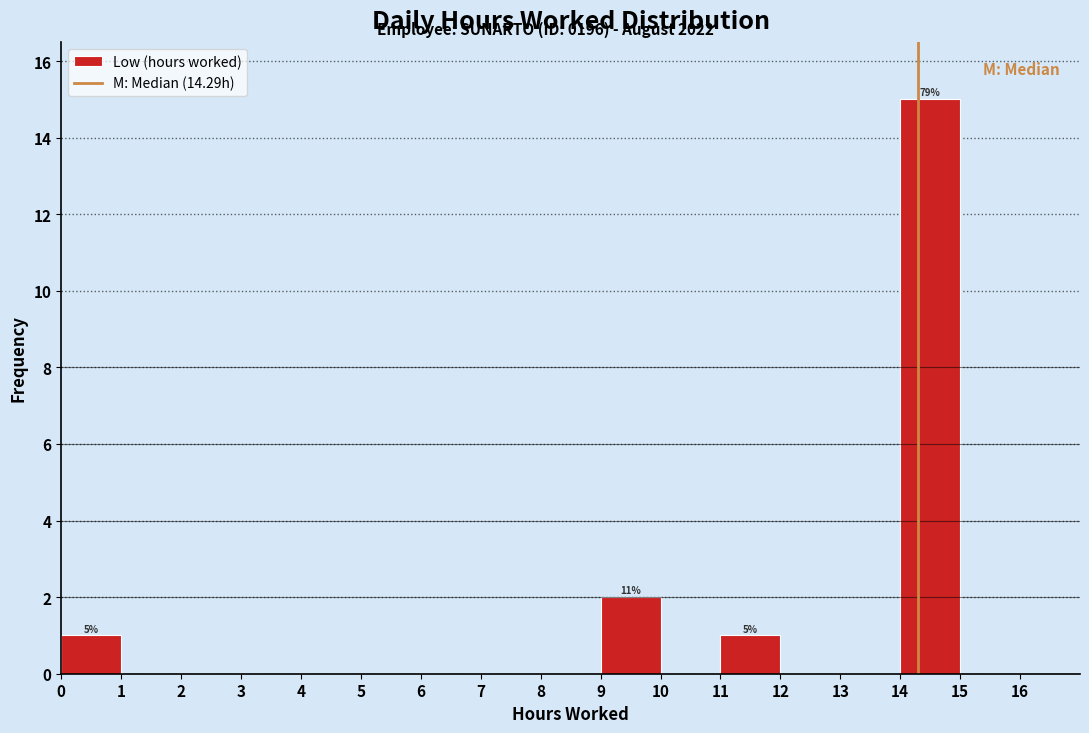

Which range on the x-axis has the tallest bar?

14 to 15